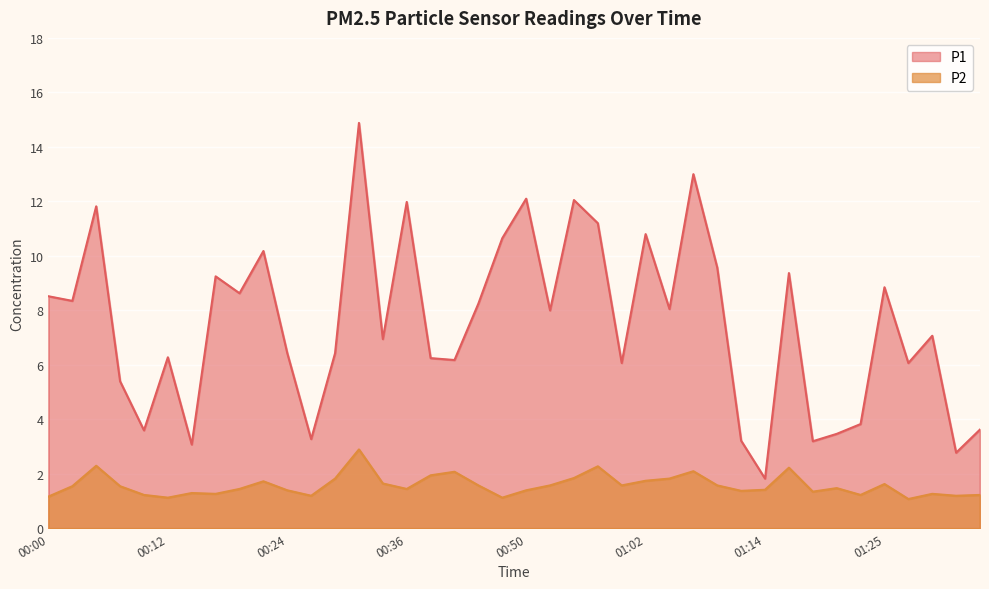

List the series in order of their overall mean, highest first.

P1, P2